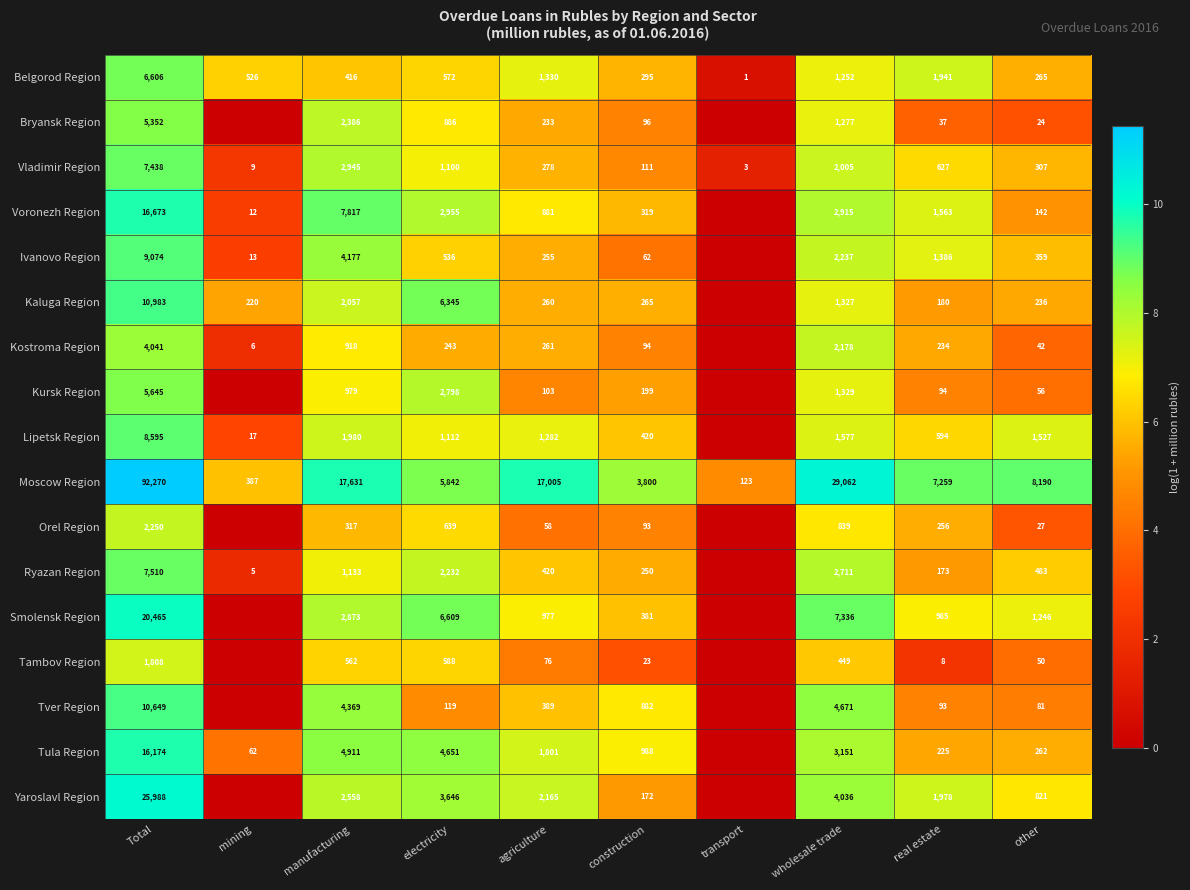

What is the sum of the Tula Region values at wholesale trade and mining?

3213